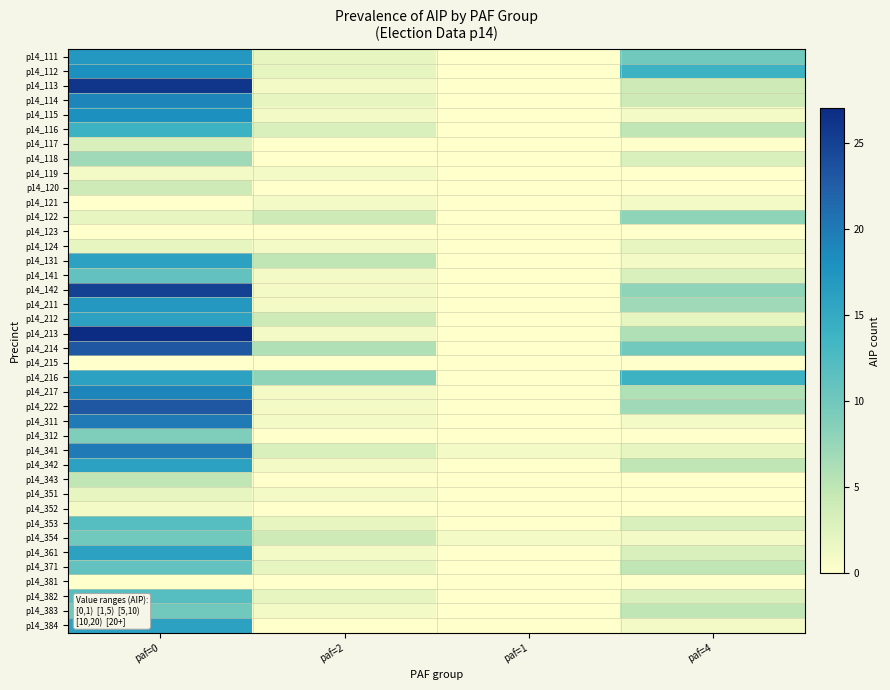

At which category is the sum across all series the highest?

paf=0